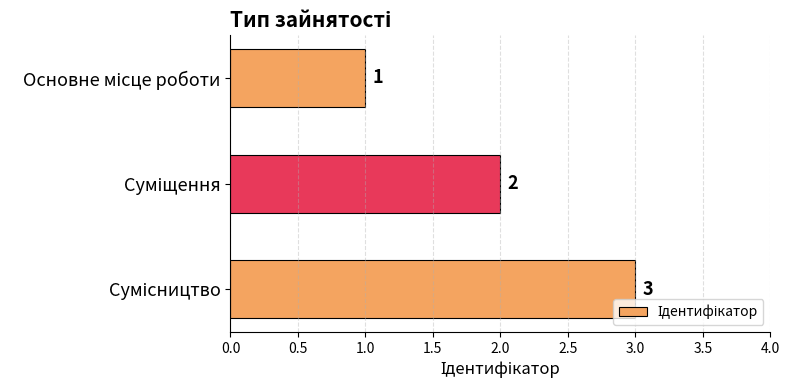

Count the number of categories in the chart.

3